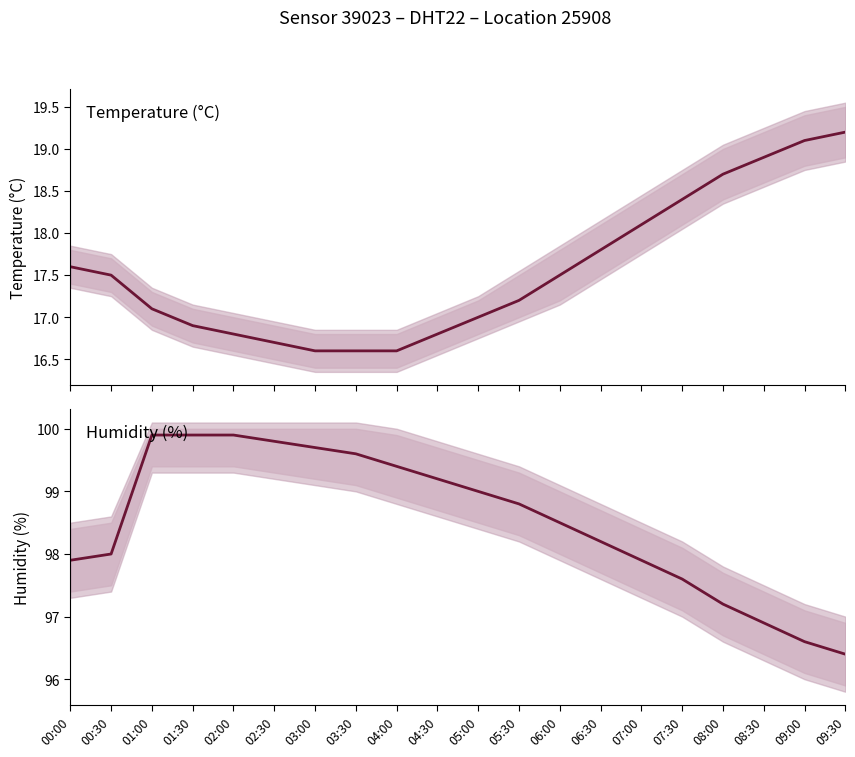

Does the chart display data point markers on the line(s)?

No